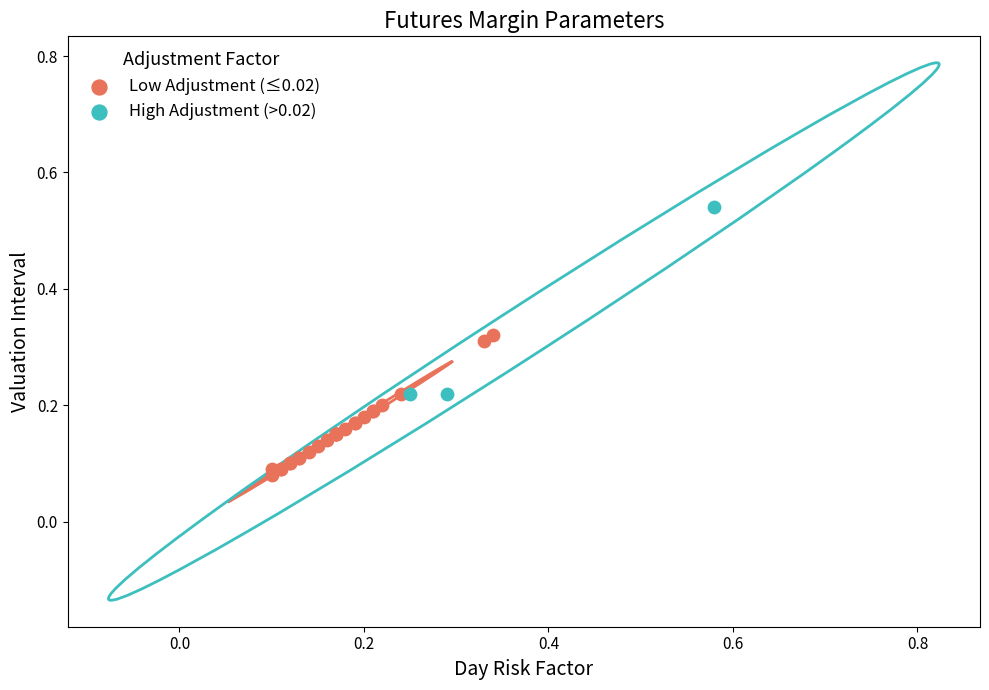

What are all the series names shown in the legend?

Low Adjustment (≤0.02), High Adjustment (>0.02)